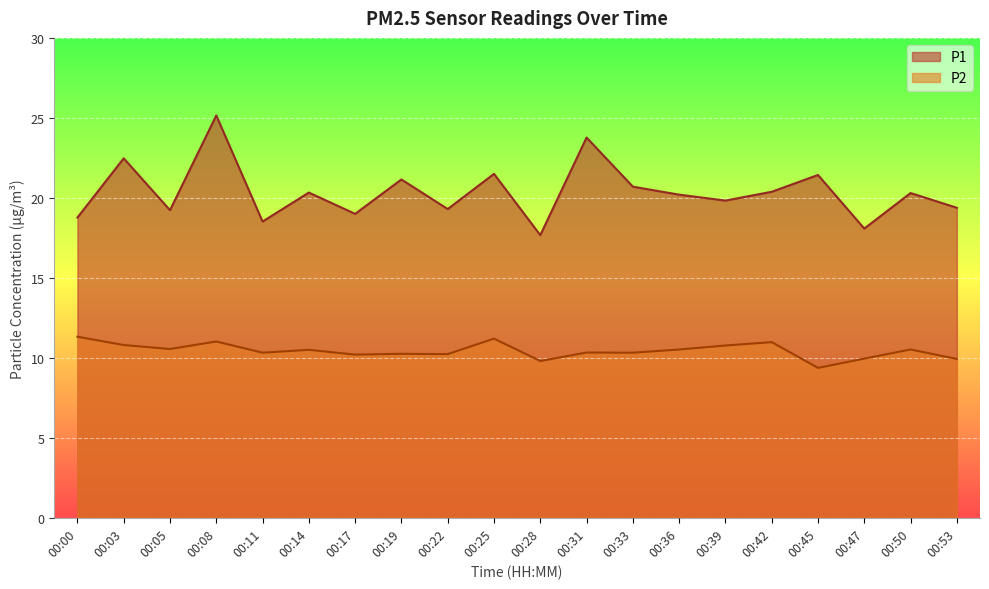

What is the difference between the maximum and minimum values in the P2 series?

2.0